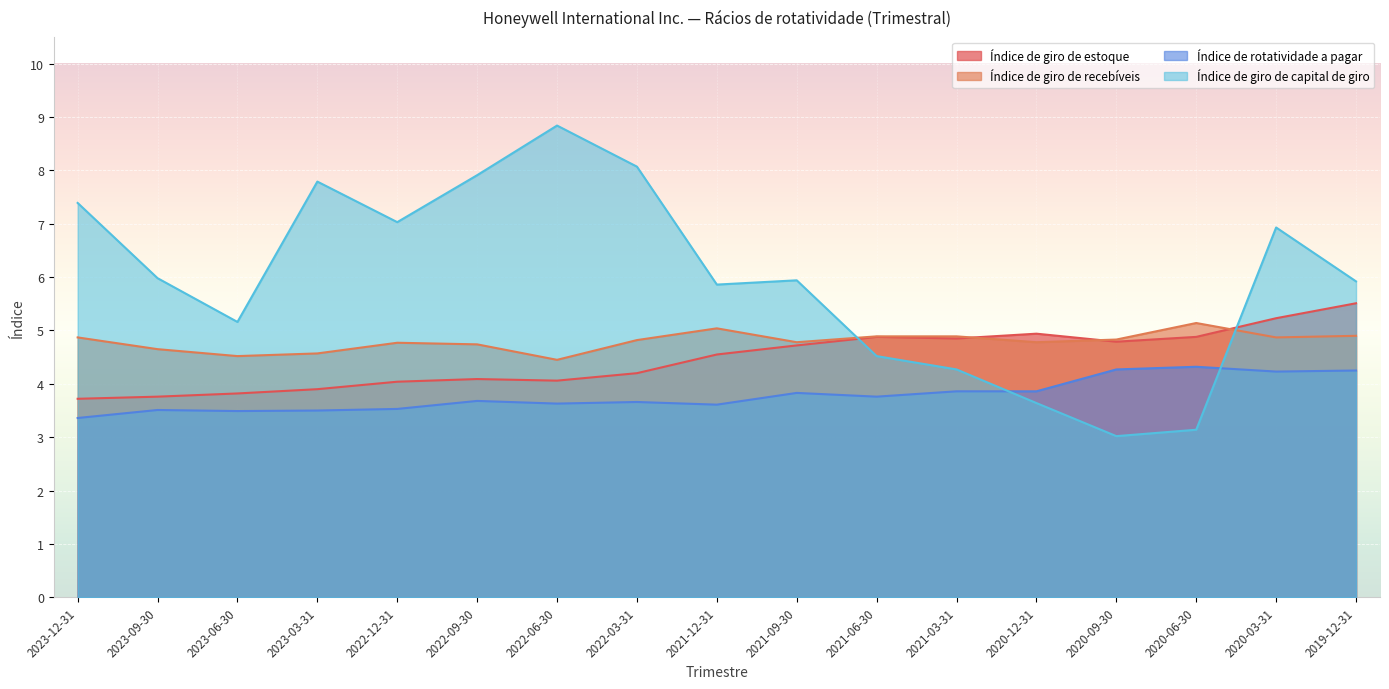

What are all the series names shown in the legend?

Índice de giro de estoque, Índice de giro de recebíveis, Índice de rotatividade a pagar, Índice de giro de capital de giro